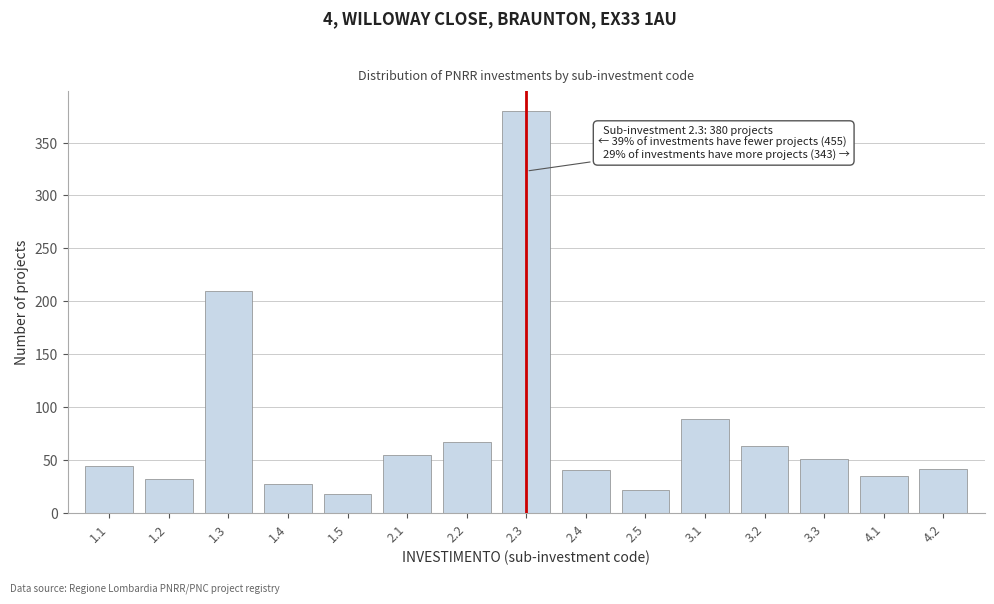

What is the difference between the maximum and minimum values?

362